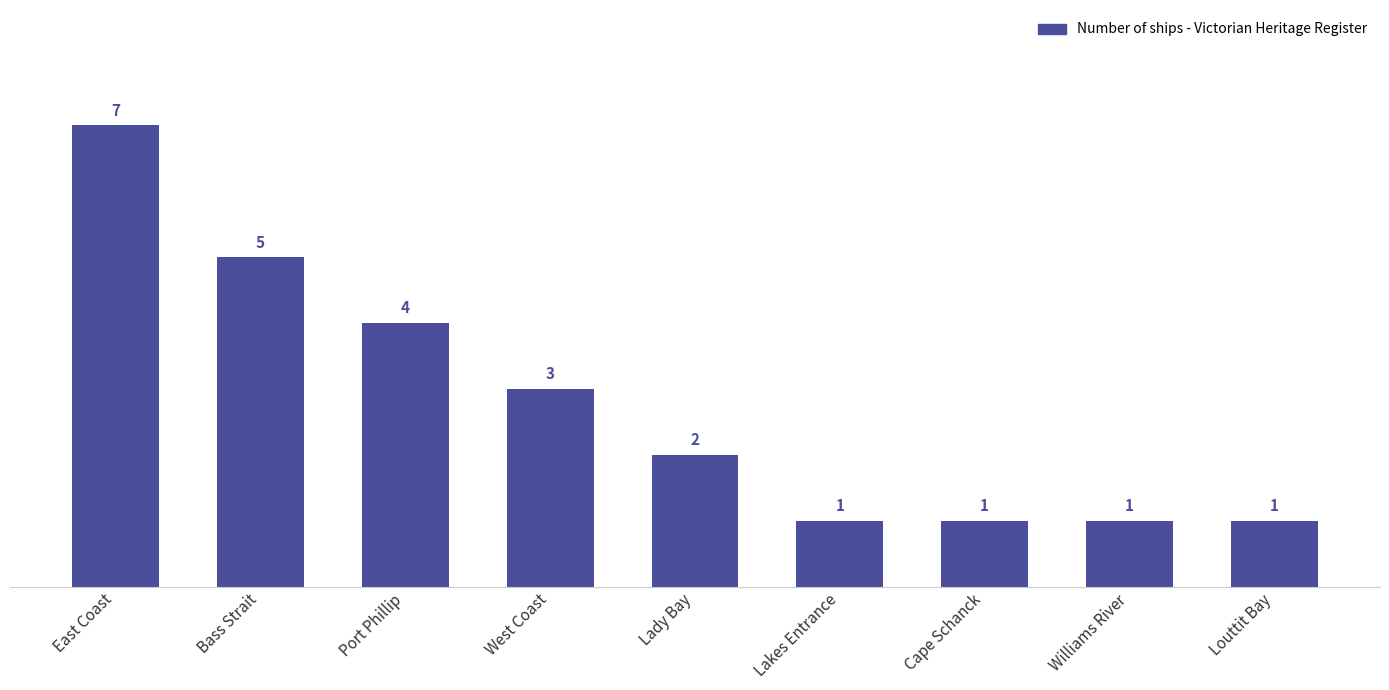

What is the difference between the maximum and minimum values?

6